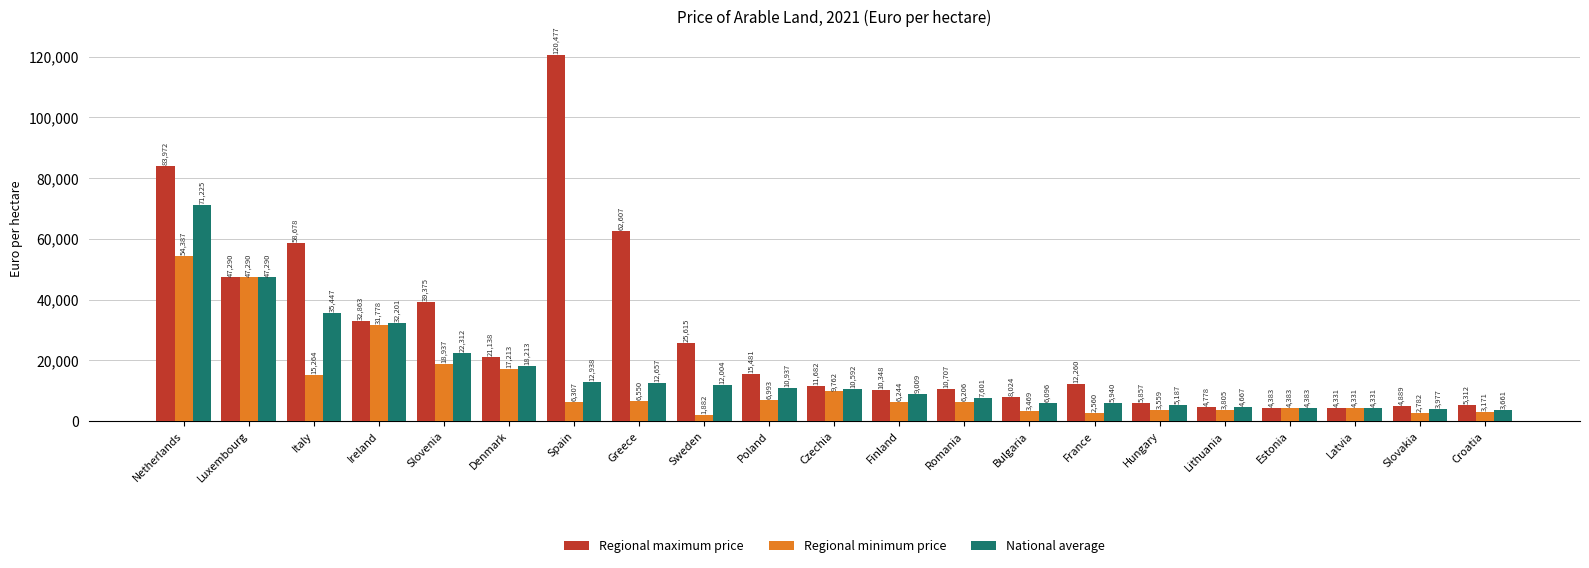

Rank the series by their average value, from highest to lowest.

Regional maximum price, National average, Regional minimum price